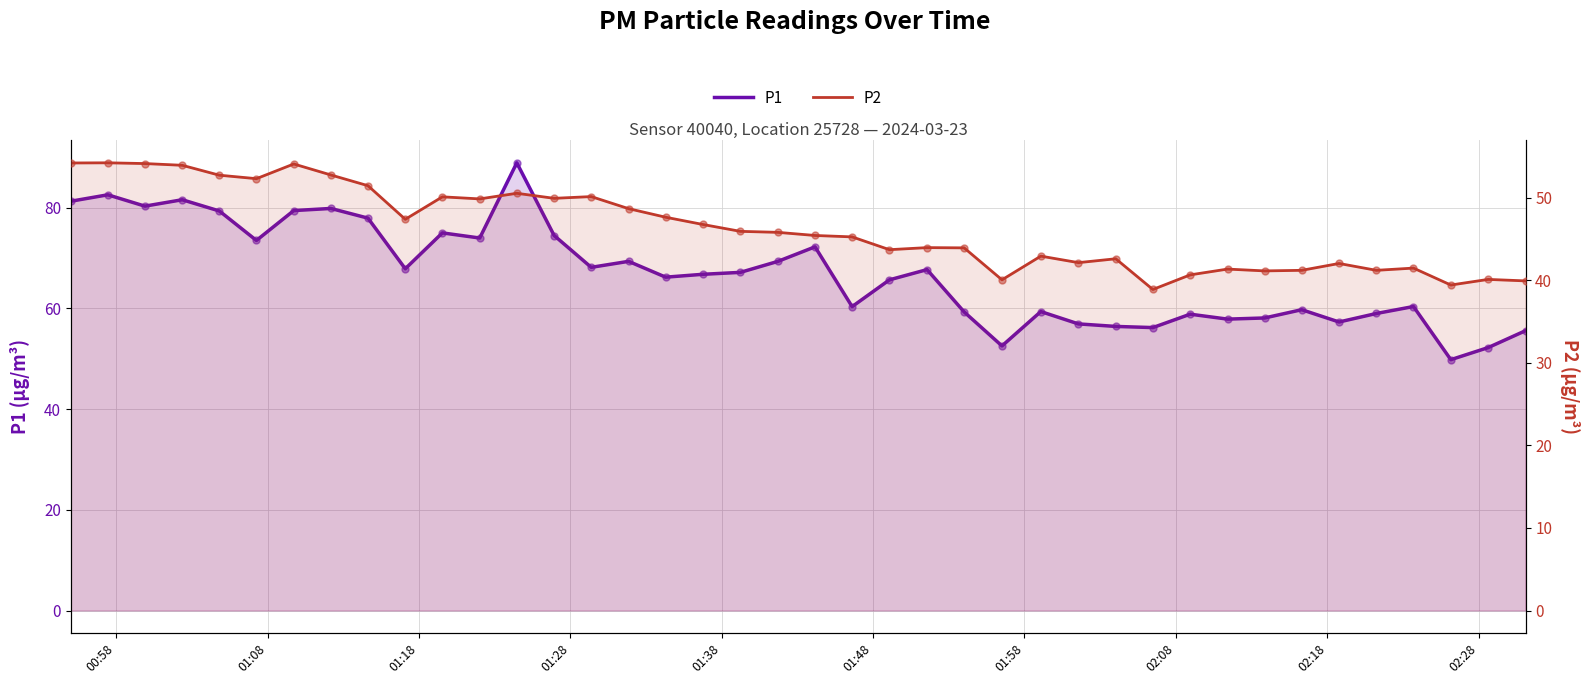

Which series reaches the minimum Y coordinate?

P2